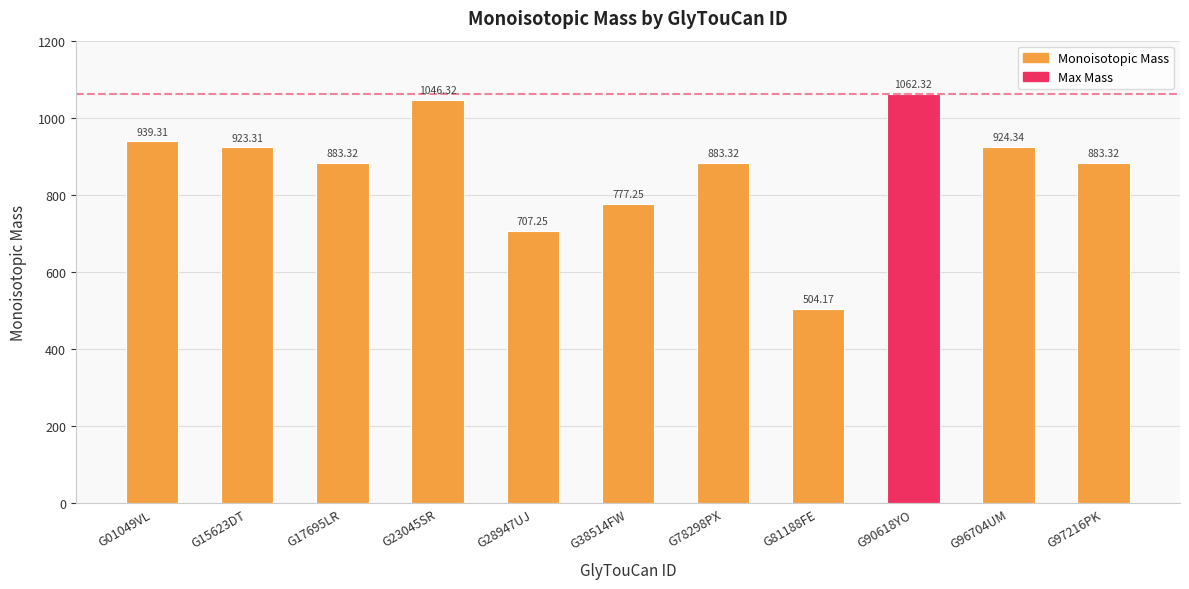

What is the sum of all values?

9534.2